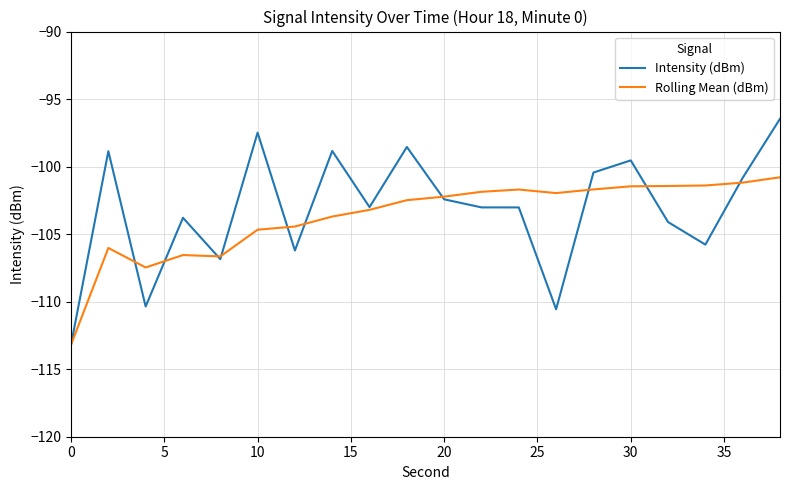

Is this an area chart (filled region under the line)?

No